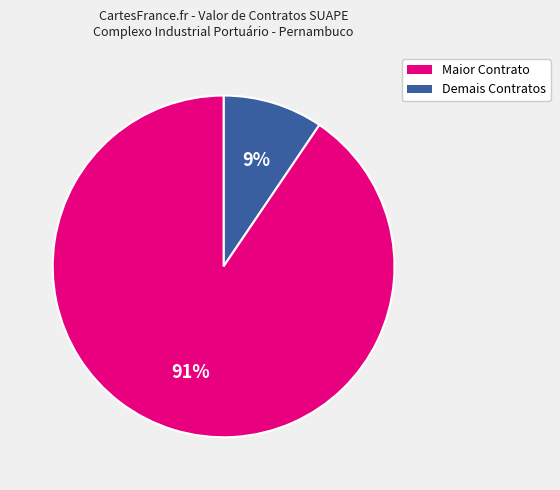

To the nearest percent, what is the average slice percentage?

50%